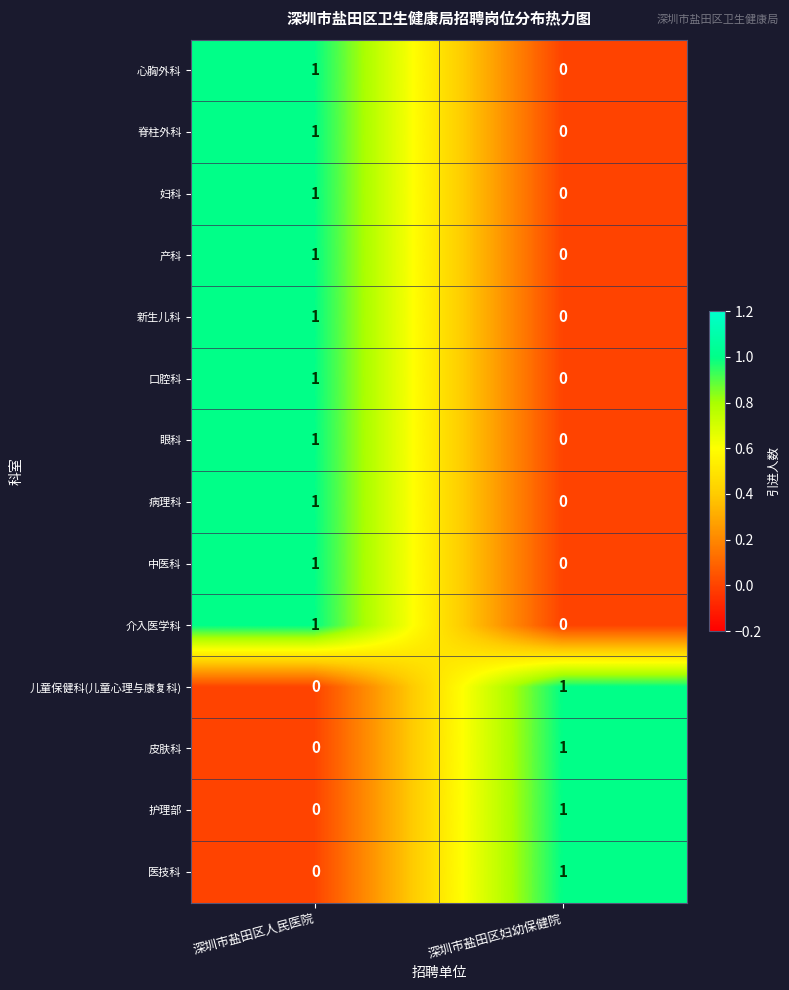

At which category is the sum across all series the highest?

深圳市盐田区人民医院